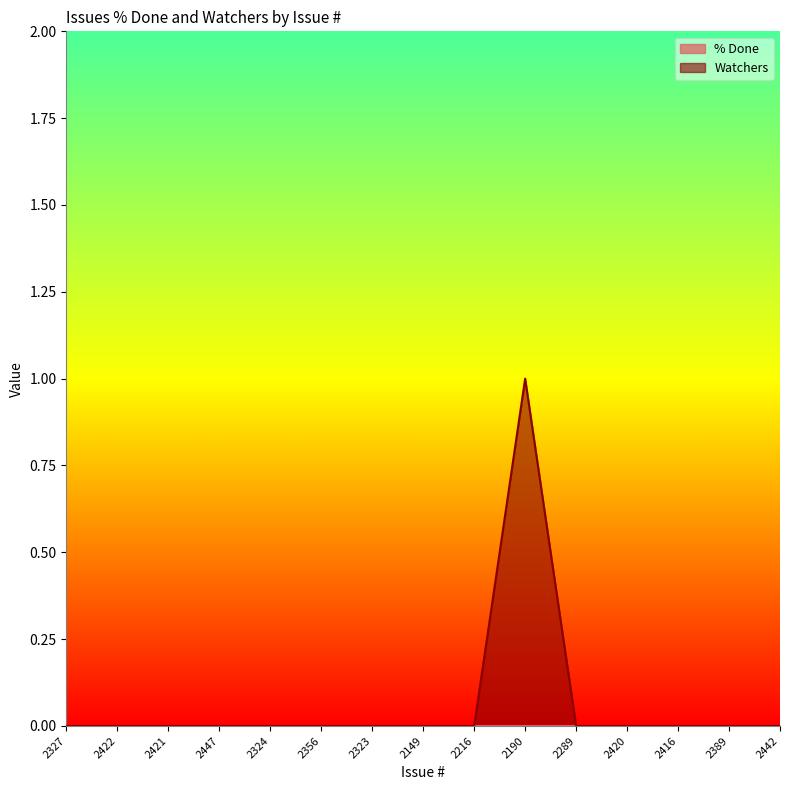

True or false: there are more than 1 points higher than both neighbors.

False